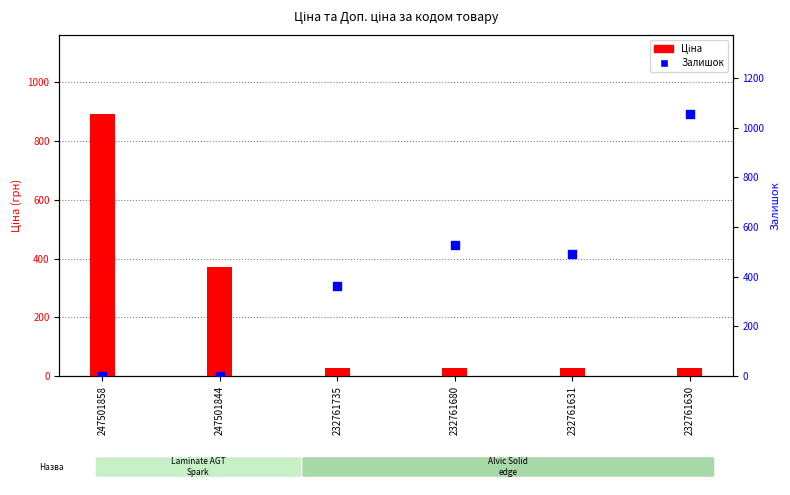

Which series has the largest total across all categories?

Залишок